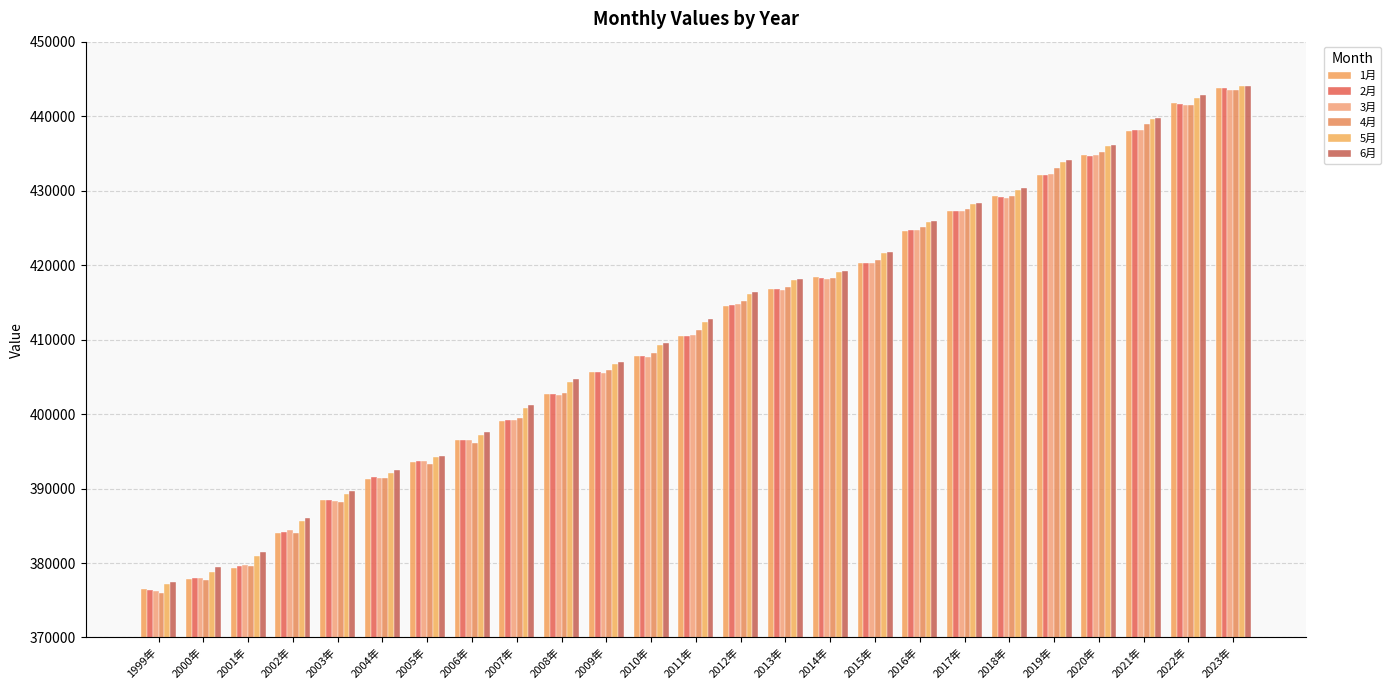

How many groups of bars are there?

25